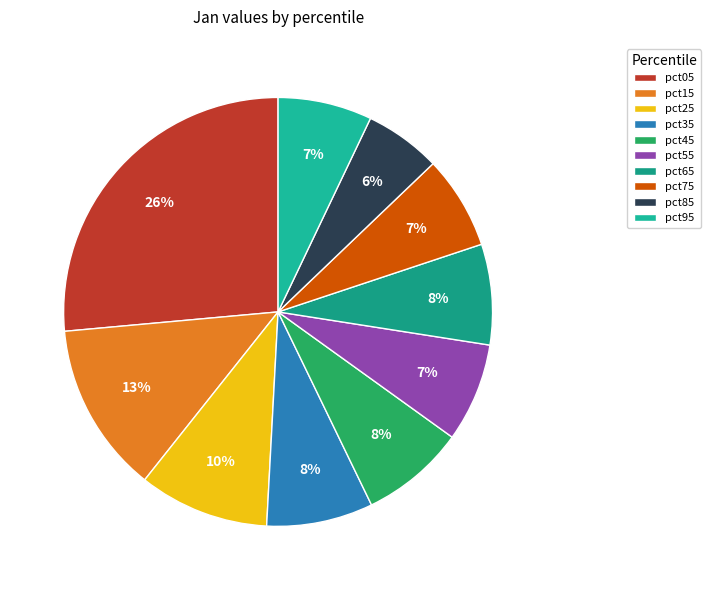

Does pct95 account for over 50% of the chart?

No